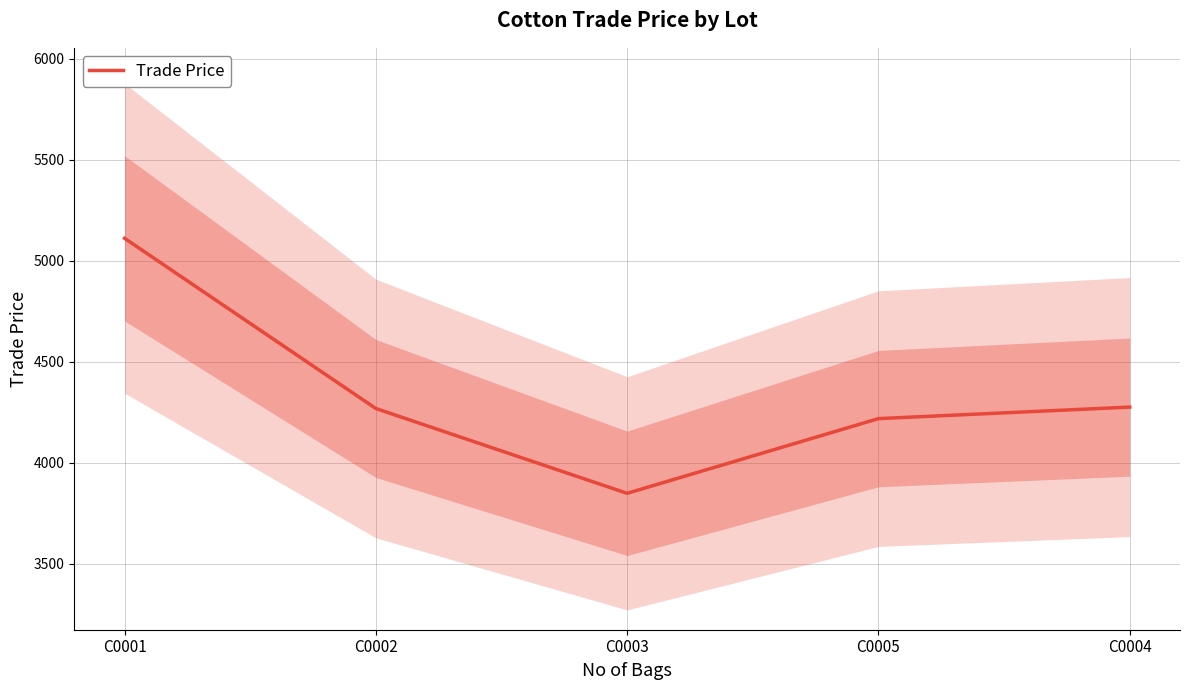

What is the difference between the second highest and second lowest values?

57